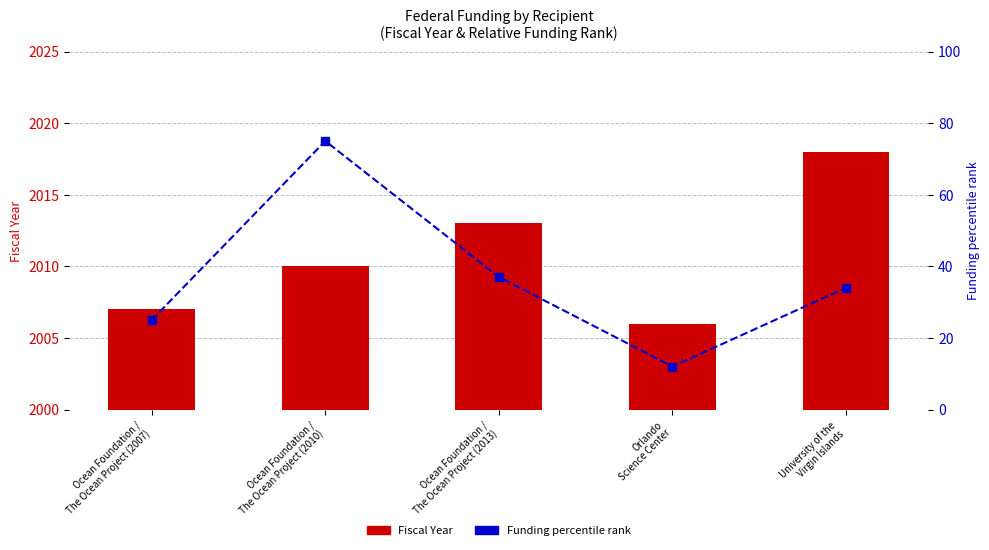

How many data points in Funding percentile rank are above 34?

2